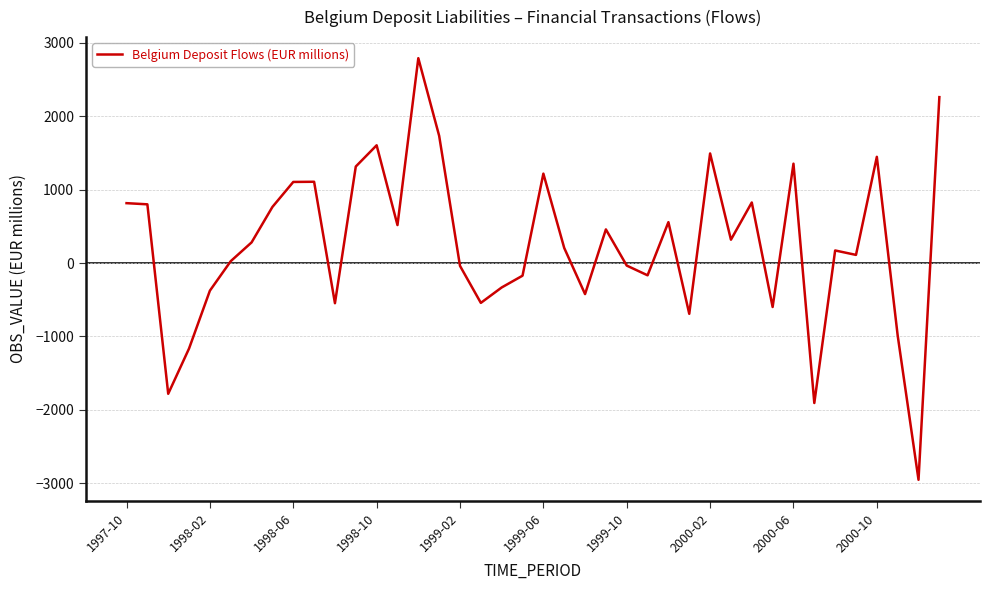

How many categories are shown in the chart?

40